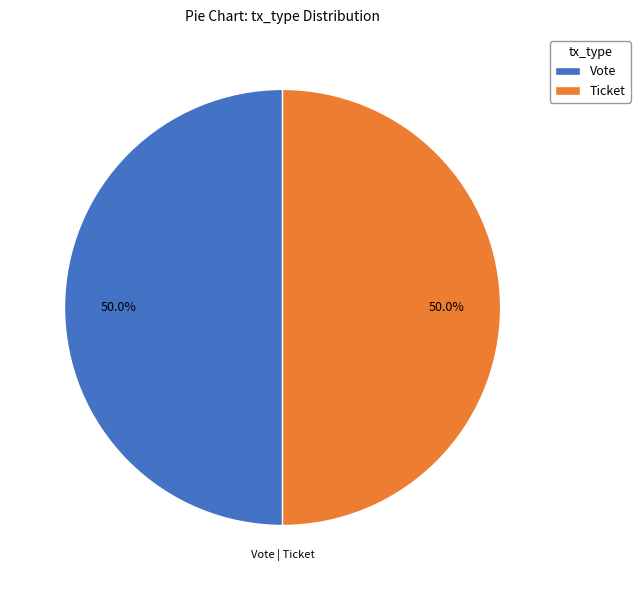

Approximately how many times larger is the value at Ticket compared to Vote?

1.0